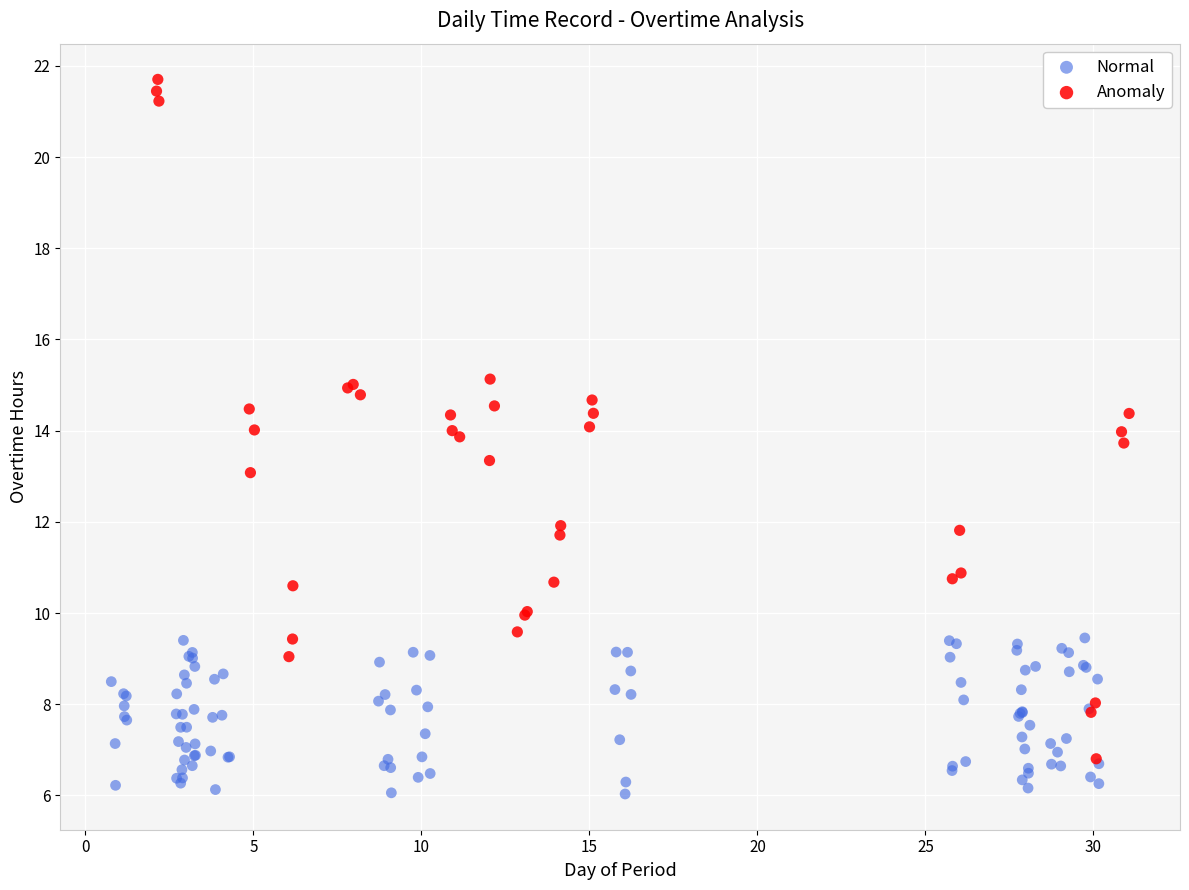

Which series has the widest spread of Y values?

Anomaly